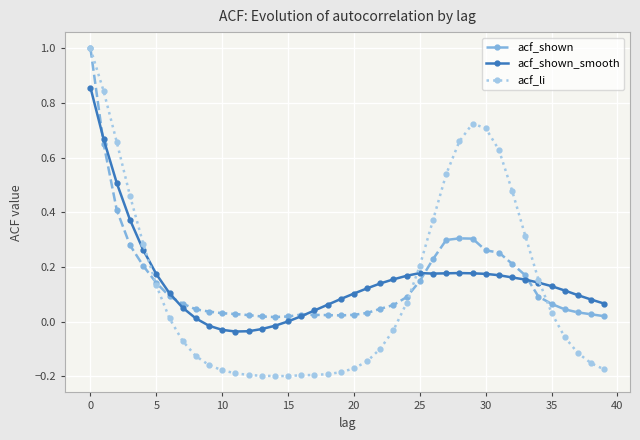

Does the chart display data point markers on the line(s)?

Yes